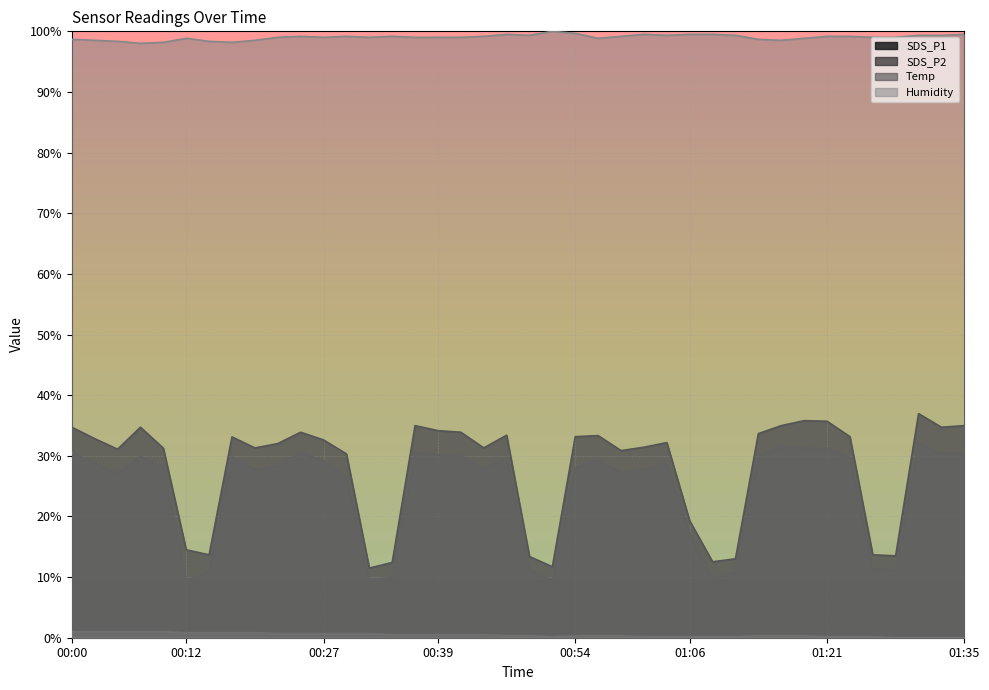

What are all the series names shown in the legend?

SDS_P1, SDS_P2, Temp, Humidity